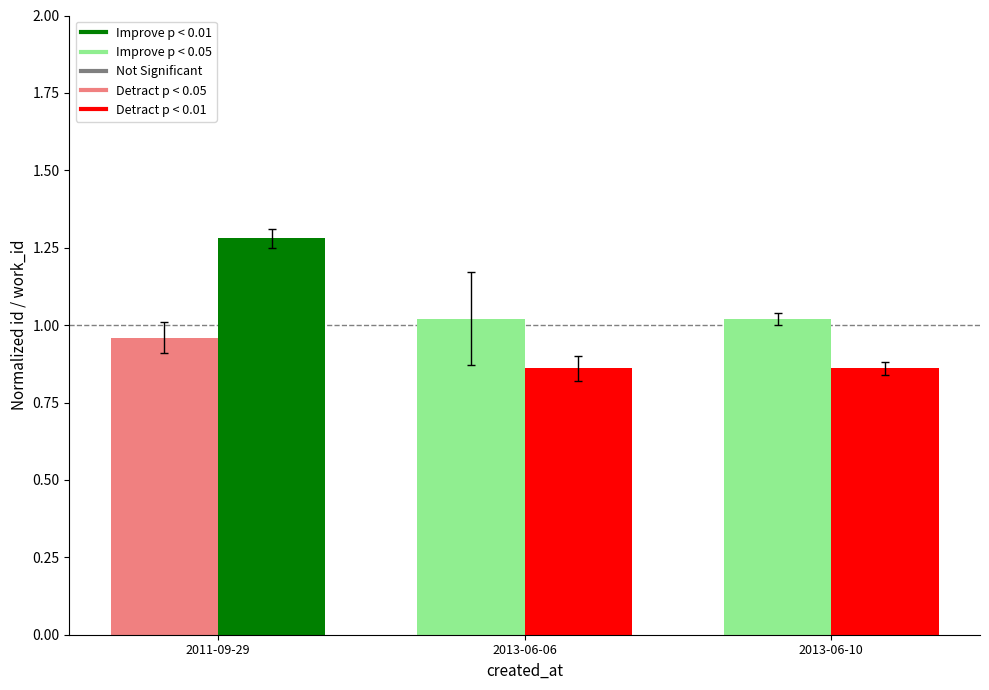

What is the label of the 3rd bar from the right?

2011-09-29